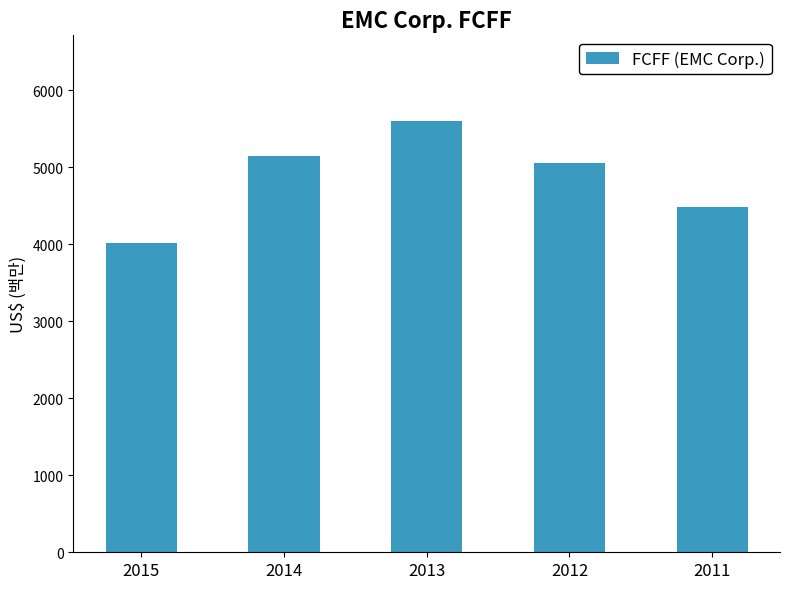

True or false: the data shows 7035 at 2015.

False